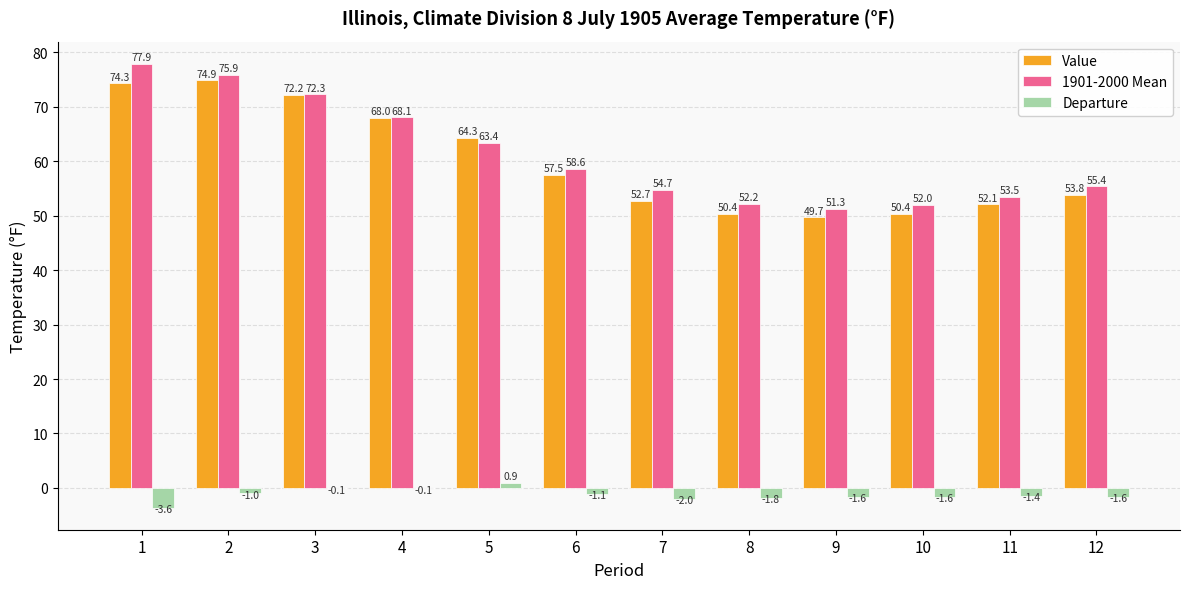

Which series has the largest total across all categories?

1901-2000 Mean